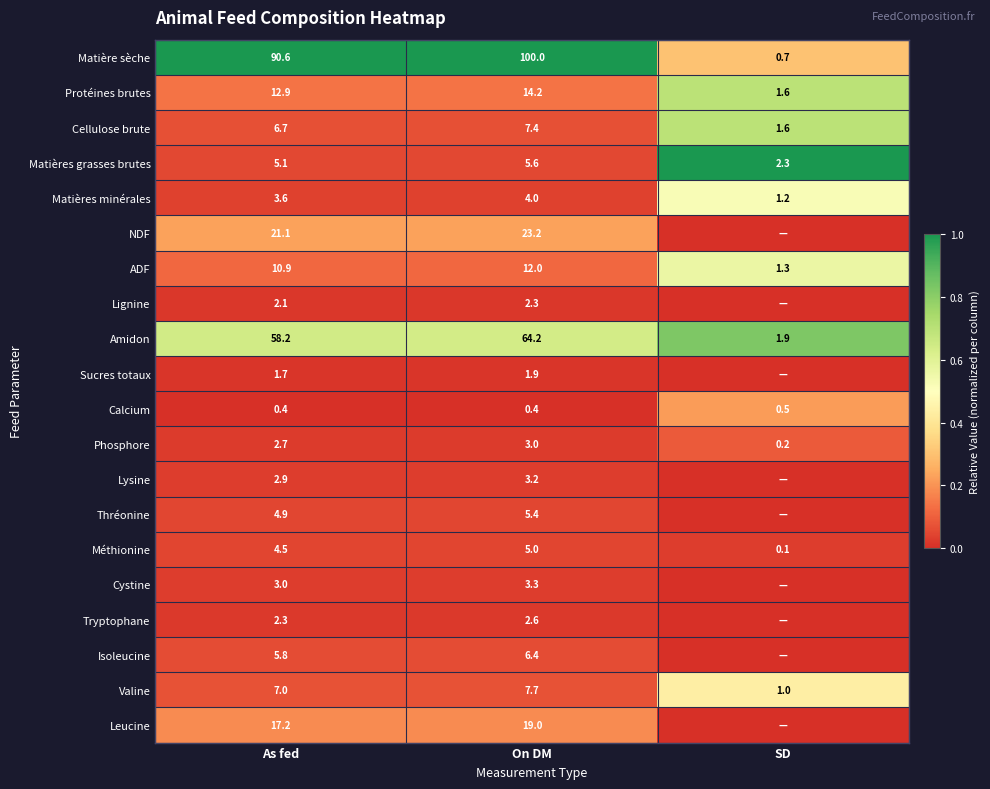

The value of Matières grasses brutes at On DM is 5.6. True or false?

True